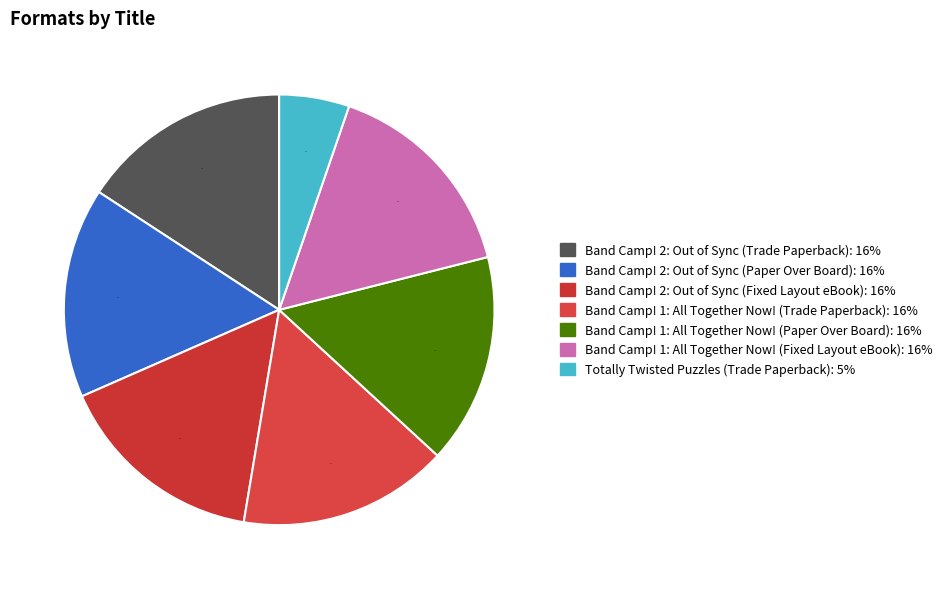

Is it true that Band Camp! 2: Out of Sync (Paper Over Board) is 22% of the pie?

False